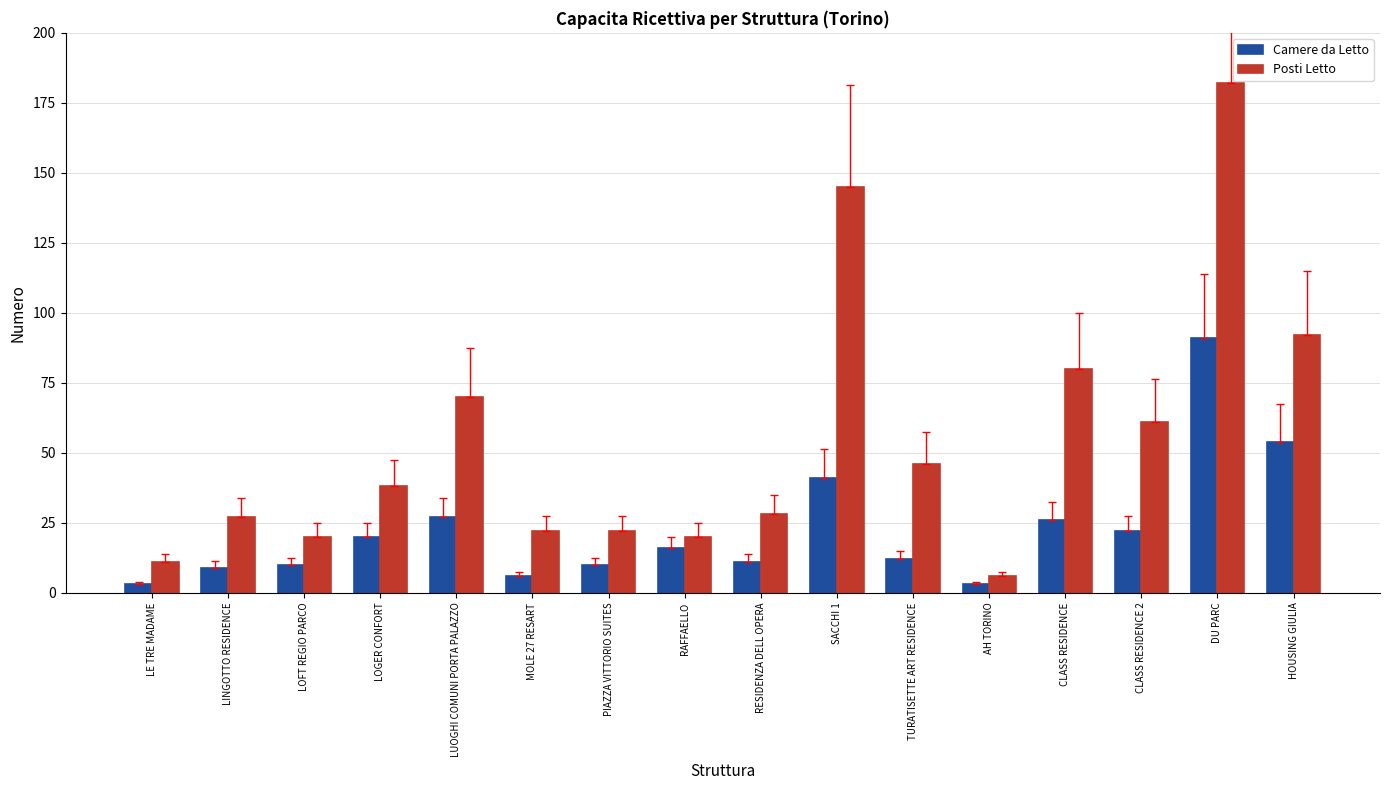

Reading right to left, extract all data points from this chart.

Camere da Letto: HOUSING GIULIA=54	DU PARC=91	CLASS RESIDENCE 2=22	CLASS RESIDENCE=26	AH TORINO=3	TURATISETTE ART RESIDENCE=12	SACCHI 1=41	RESIDENZA DELL OPERA=11	RAFFAELLO=16	PIAZZA VITTORIO SUITES=10	MOLE 27 RESART=6	LUOGHI COMUNI PORTA PALAZZO=27	LOGER CONFORT=20	LOFT REGIO PARCO=10	LINGOTTO RESIDENCE=9	LE TRE MADAME=3
Posti Letto: HOUSING GIULIA=92	DU PARC=182	CLASS RESIDENCE 2=61	CLASS RESIDENCE=80	AH TORINO=6	TURATISETTE ART RESIDENCE=46	SACCHI 1=145	RESIDENZA DELL OPERA=28	RAFFAELLO=20	PIAZZA VITTORIO SUITES=22	MOLE 27 RESART=22	LUOGHI COMUNI PORTA PALAZZO=70	LOGER CONFORT=38	LOFT REGIO PARCO=20	LINGOTTO RESIDENCE=27	LE TRE MADAME=11